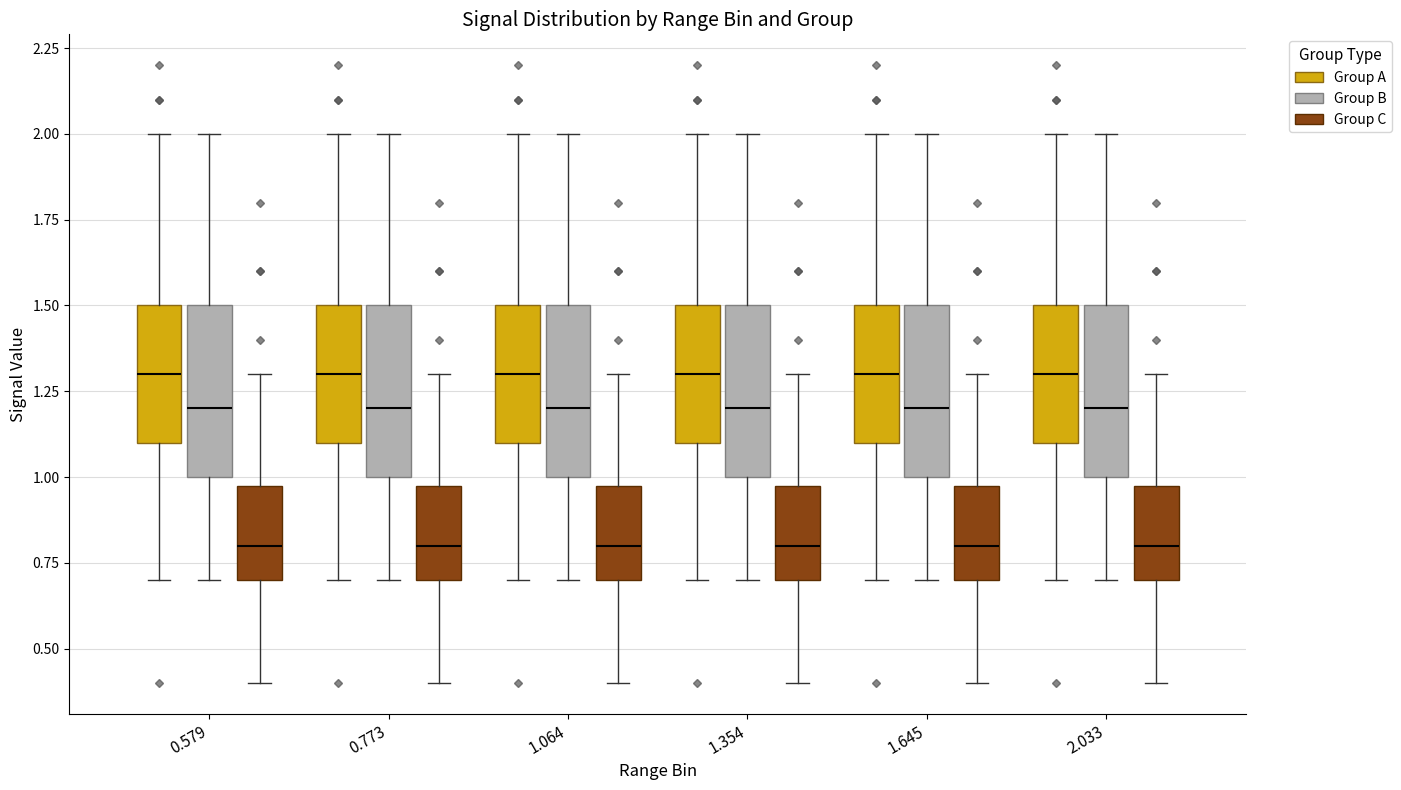

Reading left to right, transcribe this box plot: for each box, give where its median line is, the range the box spans, and where its two whiskers end, as read against the y-axis. The values are not printed on the chart, so give them approximately, as read against the axis.

0.579 (Group A): median 1.3, box 1.1 to 1.5, whiskers 0.7 to 2.0
0.579 (Group B): median 1.2, box 1.0 to 1.5, whiskers 0.7 to 2.0
0.579 (Group C): median 0.8, box 0.7 to 1.0, whiskers 0.4 to 1.3
0.773 (Group A): median 1.3, box 1.1 to 1.5, whiskers 0.7 to 2.0
0.773 (Group B): median 1.2, box 1.0 to 1.5, whiskers 0.7 to 2.0
0.773 (Group C): median 0.8, box 0.7 to 1.0, whiskers 0.4 to 1.3
1.064 (Group A): median 1.3, box 1.1 to 1.5, whiskers 0.7 to 2.0
1.064 (Group B): median 1.2, box 1.0 to 1.5, whiskers 0.7 to 2.0
1.064 (Group C): median 0.8, box 0.7 to 1.0, whiskers 0.4 to 1.3
1.354 (Group A): median 1.3, box 1.1 to 1.5, whiskers 0.7 to 2.0
1.354 (Group B): median 1.2, box 1.0 to 1.5, whiskers 0.7 to 2.0
1.354 (Group C): median 0.8, box 0.7 to 1.0, whiskers 0.4 to 1.3
1.645 (Group A): median 1.3, box 1.1 to 1.5, whiskers 0.7 to 2.0
1.645 (Group B): median 1.2, box 1.0 to 1.5, whiskers 0.7 to 2.0
1.645 (Group C): median 0.8, box 0.7 to 1.0, whiskers 0.4 to 1.3
2.033 (Group A): median 1.3, box 1.1 to 1.5, whiskers 0.7 to 2.0
2.033 (Group B): median 1.2, box 1.0 to 1.5, whiskers 0.7 to 2.0
2.033 (Group C): median 0.8, box 0.7 to 1.0, whiskers 0.4 to 1.3